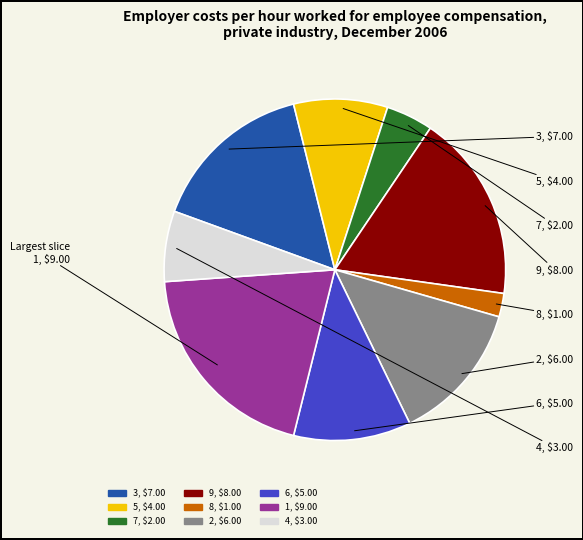

Is there a majority slice in this chart?

No